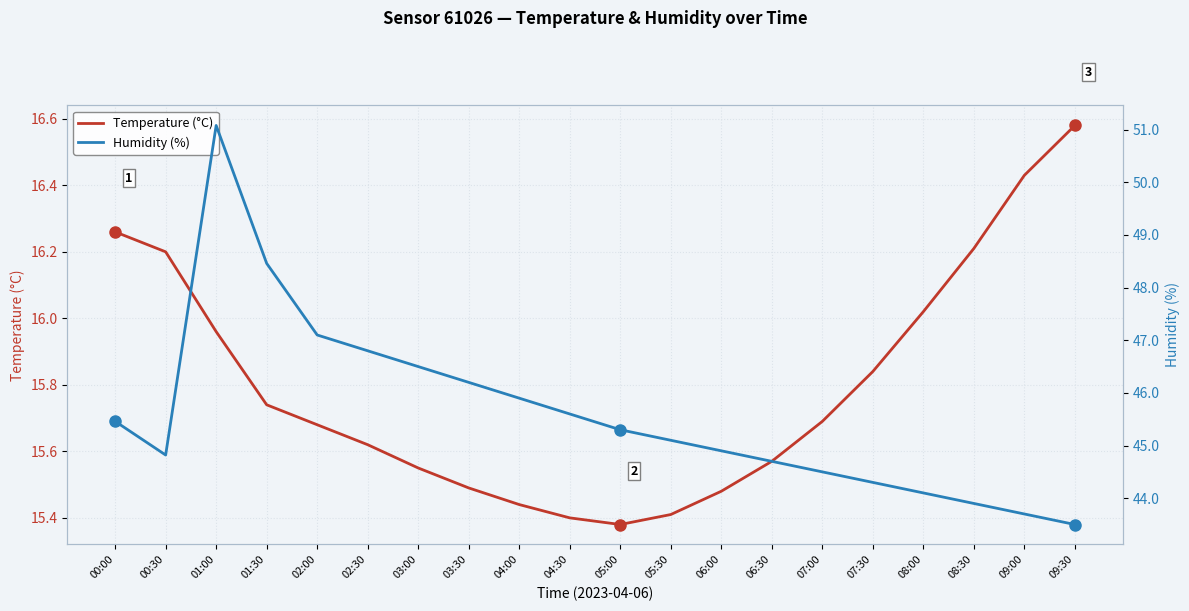

Which series changed the most between 01:30 and 06:00?

Humidity (%)